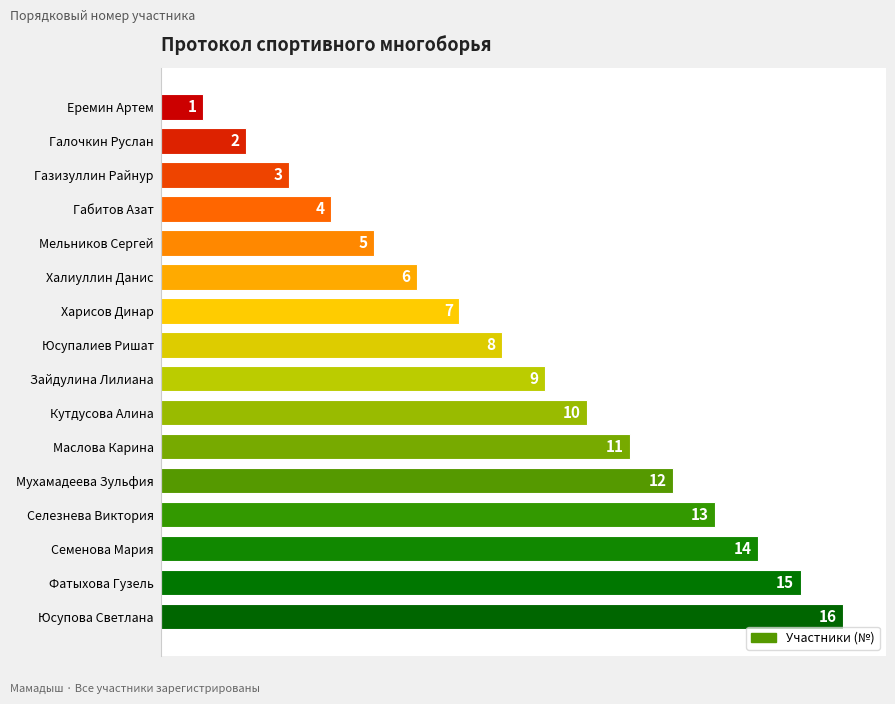

Rank the categories by value from lowest to highest.

Еремин Артем, Галочкин Руслан, Газизуллин Райнур, Габитов Азат, Мельников Сергей, Халиуллин Данис, Харисов Динар, Юсупалиев Ришат, Зайдулина Лилиана, Кутдусова Алина, Маслова Карина, Мухамадеева Зульфия, Селезнева Виктория, Семенова Мария, Фатыхова Гузель, Юсупова Светлана